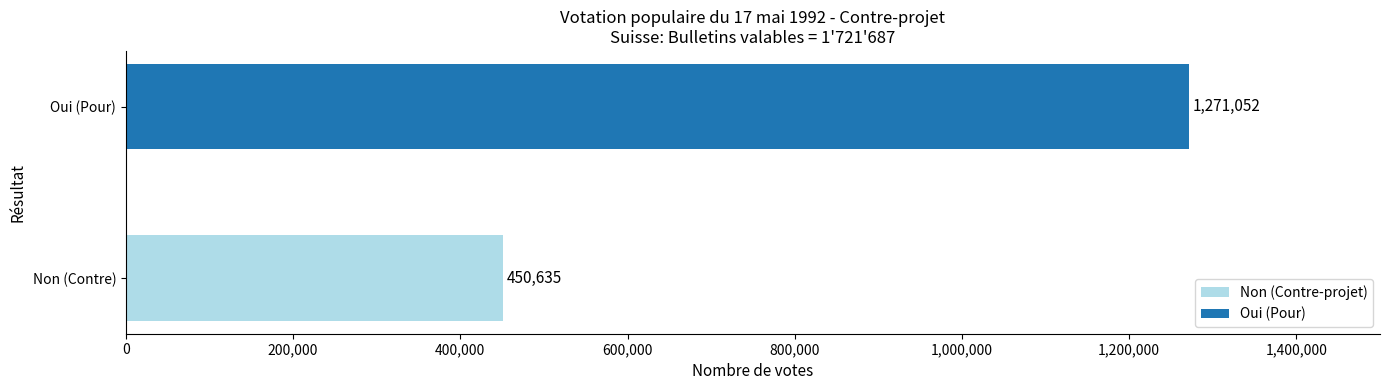

Rank the series by their average value, from highest to lowest.

Oui (Yes votes), Non (No votes)